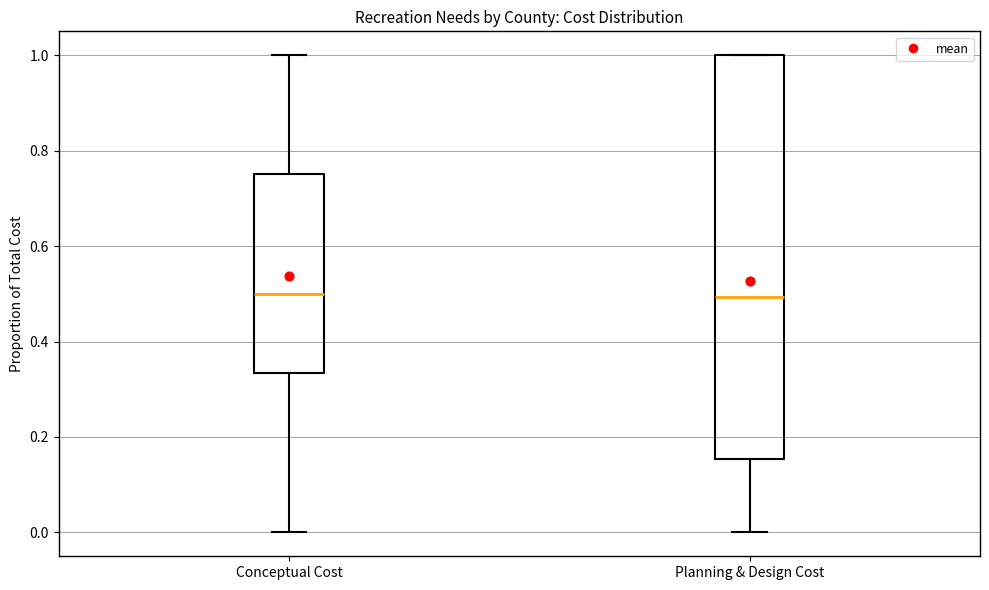

Reading left to right, read every box against the y-axis: the position of its median line, the range the box covers, and the ends of its whiskers. The values are not printed on the chart, so give them approximately, as read against the axis.

Conceptual Cost: median 0.50, box 0.34 to 0.76, whiskers 0.00 to 1.00
Planning & Design Cost: median 0.50, box 0.16 to 1.00, whiskers 0.00 to 1.00